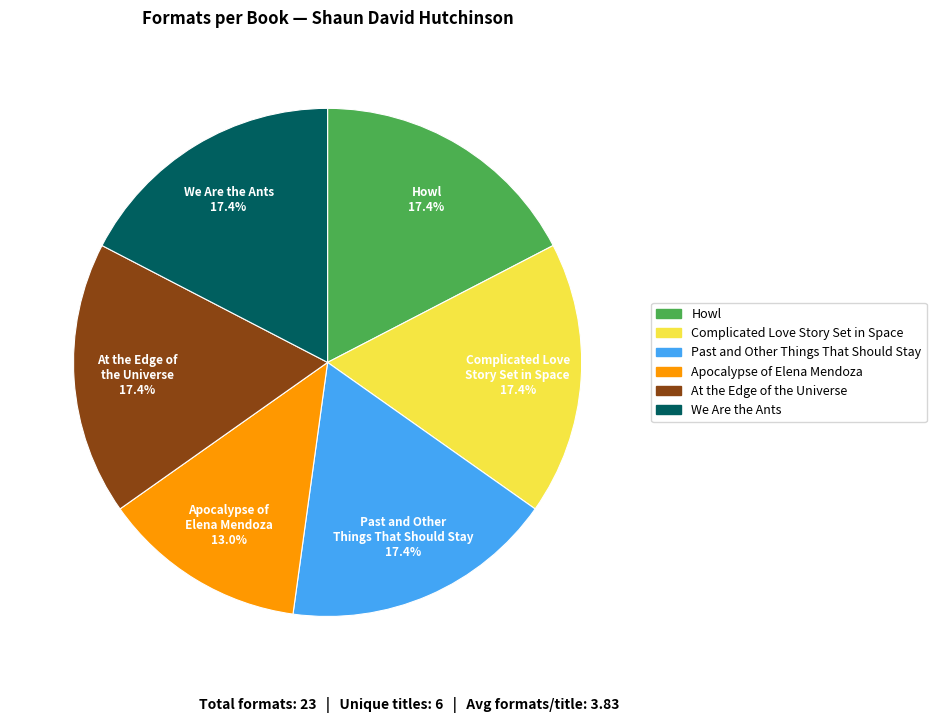

Is there any slice that represents more than half of the pie?

No